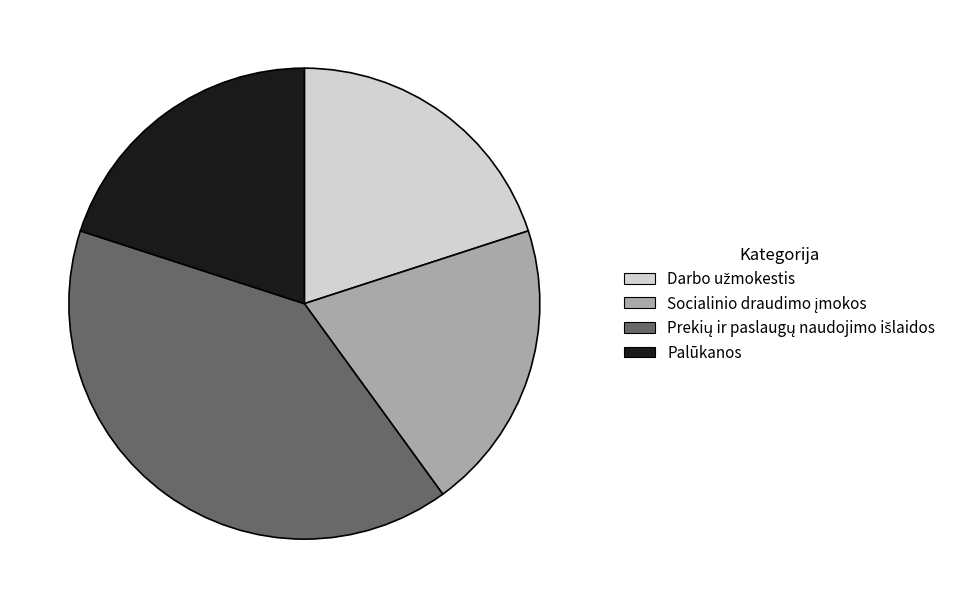

Is it true that Palūkanos is 28% of the pie?

False